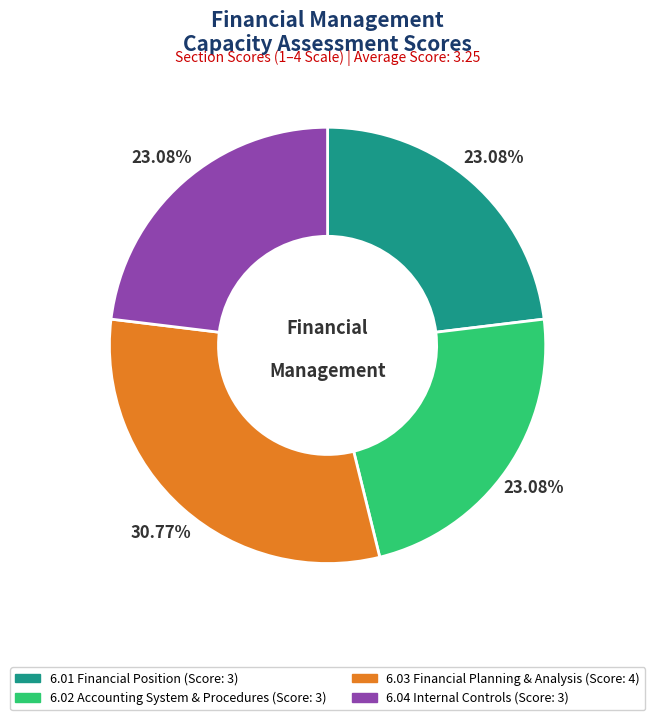

Does any single category account for the majority?

No